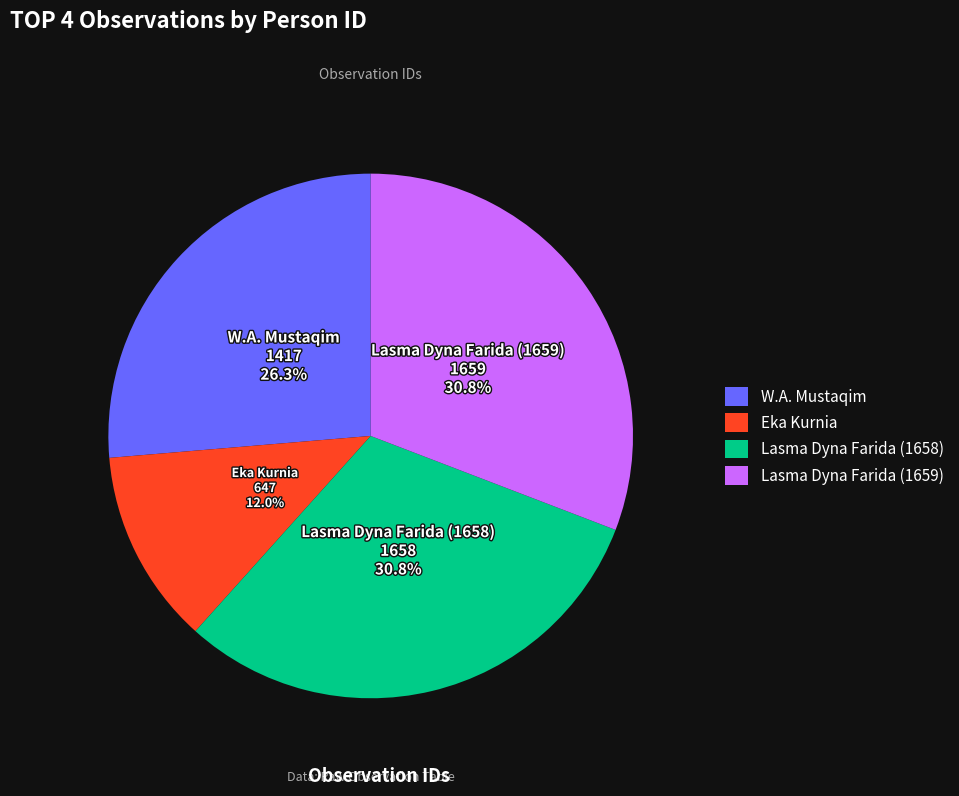

Combined, do Lasma Dyna Farida (1659) and Eka Kurnia account for over 50%?

No